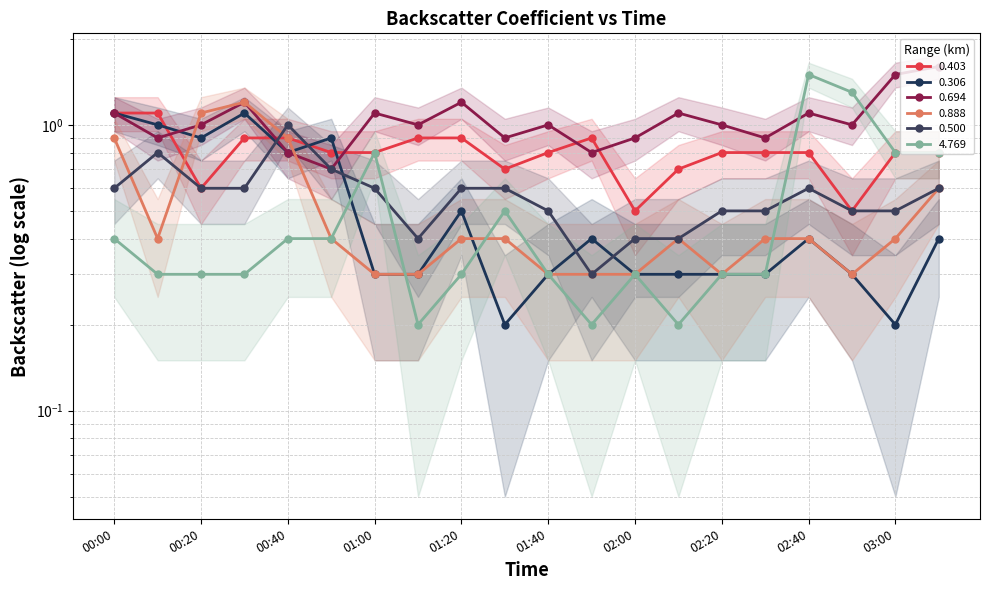

Reading right to left, extract all data points from this chart.

0.403: 0.8	0.8	0.5	0.8	0.8	0.8	0.7	0.5	0.9	0.8	0.7	0.9	0.9	0.8	0.8	0.9	0.9	0.6	1.1	1.1
0.306: 0.4	0.2	0.3	0.4	0.3	0.3	0.3	0.3	0.4	0.3	0.2	0.5	0.3	0.3	0.9	0.8	1.1	0.9	1.0	1.1
0.694: 1.6	1.5	1.0	1.1	0.9	1.0	1.1	0.9	0.8	1.0	0.9	1.2	1.0	1.1	0.7	0.8	1.2	1.0	0.9	1.1
0.888: 0.6	0.4	0.3	0.4	0.4	0.3	0.4	0.3	0.3	0.3	0.4	0.4	0.3	0.3	0.4	0.9	1.2	1.1	0.4	0.9
0.500: 0.6	0.5	0.5	0.6	0.5	0.5	0.4	0.4	0.3	0.5	0.6	0.6	0.4	0.6	0.7	1.0	0.6	0.6	0.8	0.6
4.769: 0.8	0.8	1.3	1.5	0.3	0.3	0.2	0.3	0.2	0.3	0.5	0.3	0.2	0.8	0.4	0.4	0.3	0.3	0.3	0.4